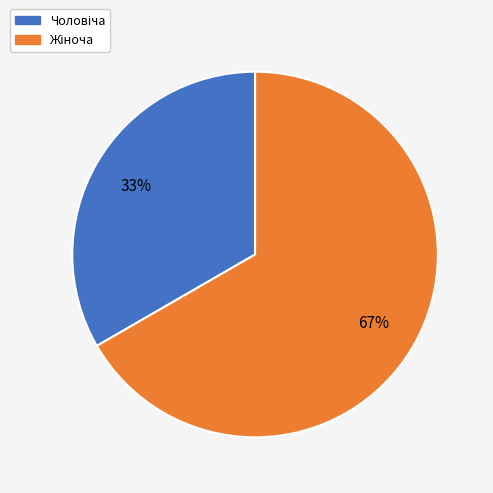

To the nearest percent, what is the average slice percentage?

50%